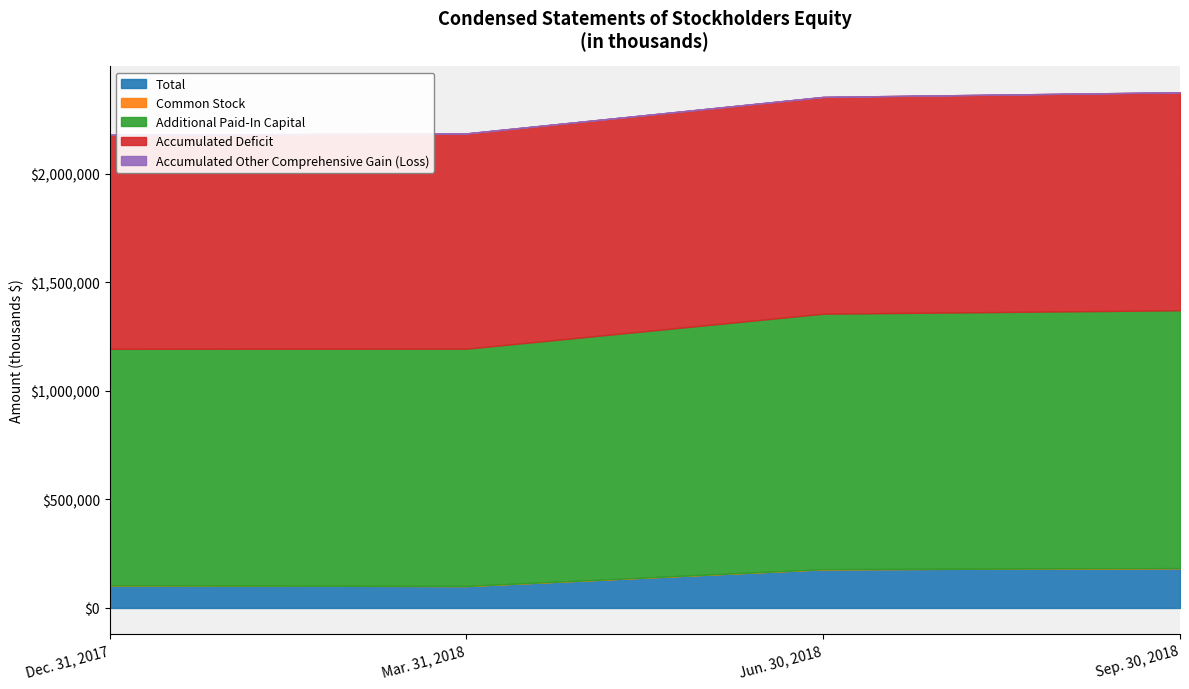

What is the sum of the Accumulated Deficit values at Sep. 30, 2018 and Mar. 31, 2018?

-1995797